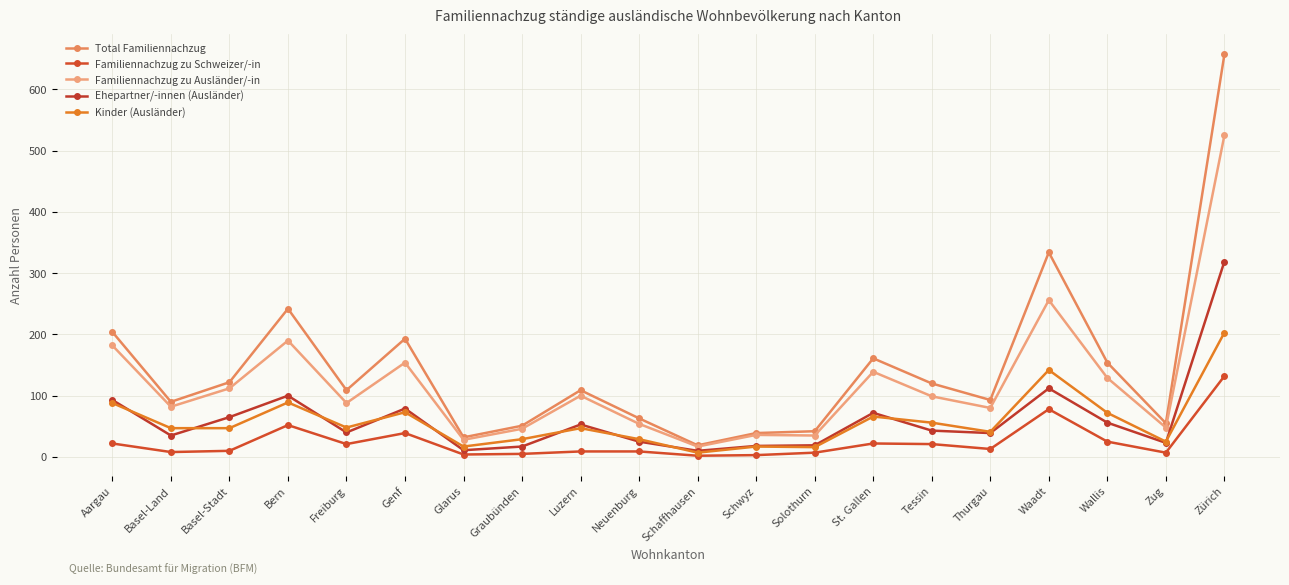

What is the approximate value of Ehepartner/-innen (Ausländer) at Thurgau?

39